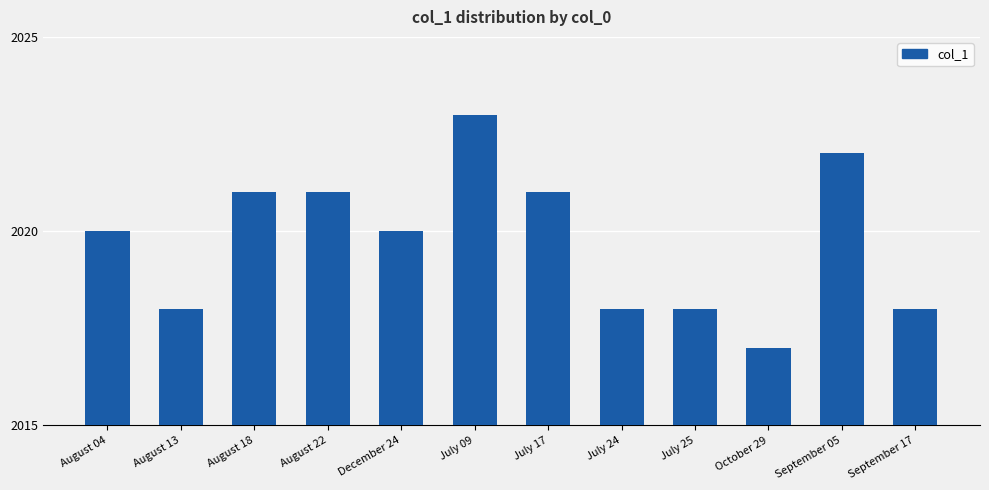

The chart shows a value of 2841 at July 24. True or false?

False